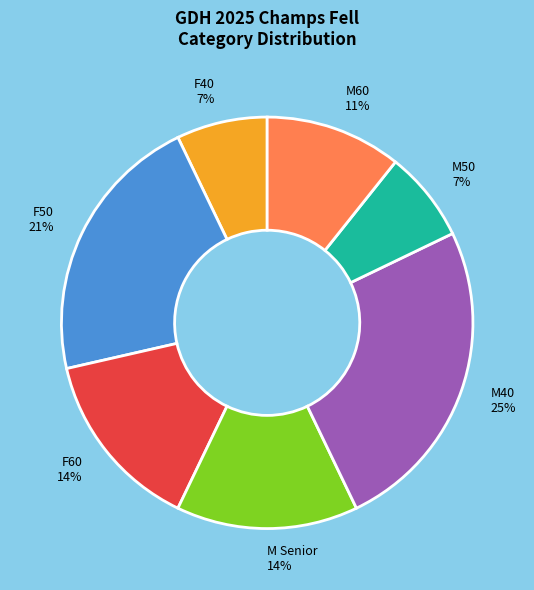

To the nearest percent, what is the average slice percentage?

14%